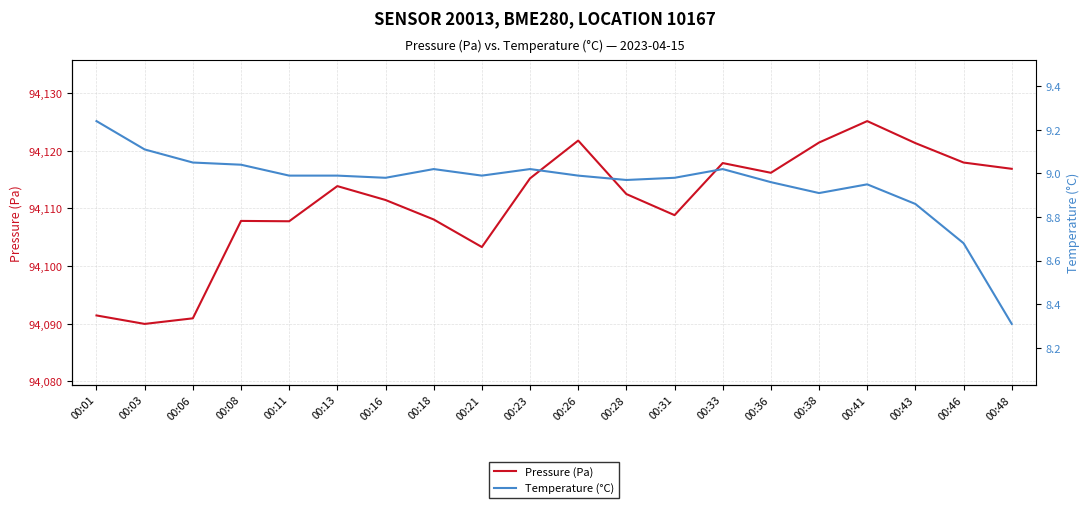

In Pressure (Pa), how many points are higher than both neighbors (excluding endpoints)?

5